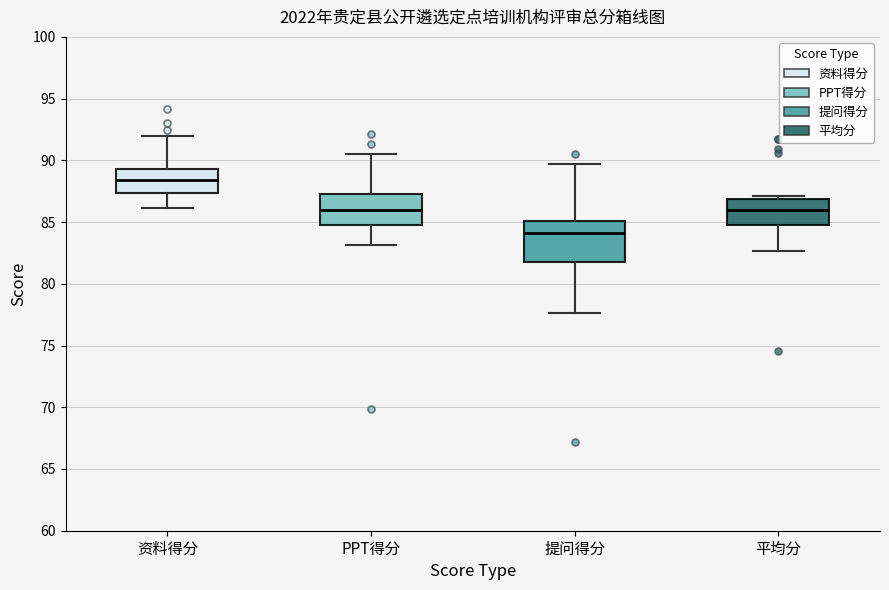

Which box is the tallest, from its lower edge to its upper edge?

提问得分